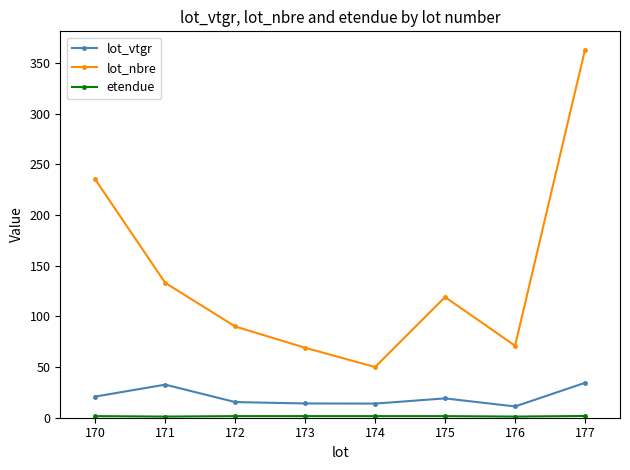

How many interior local peaks does the lot_nbre series have?

1